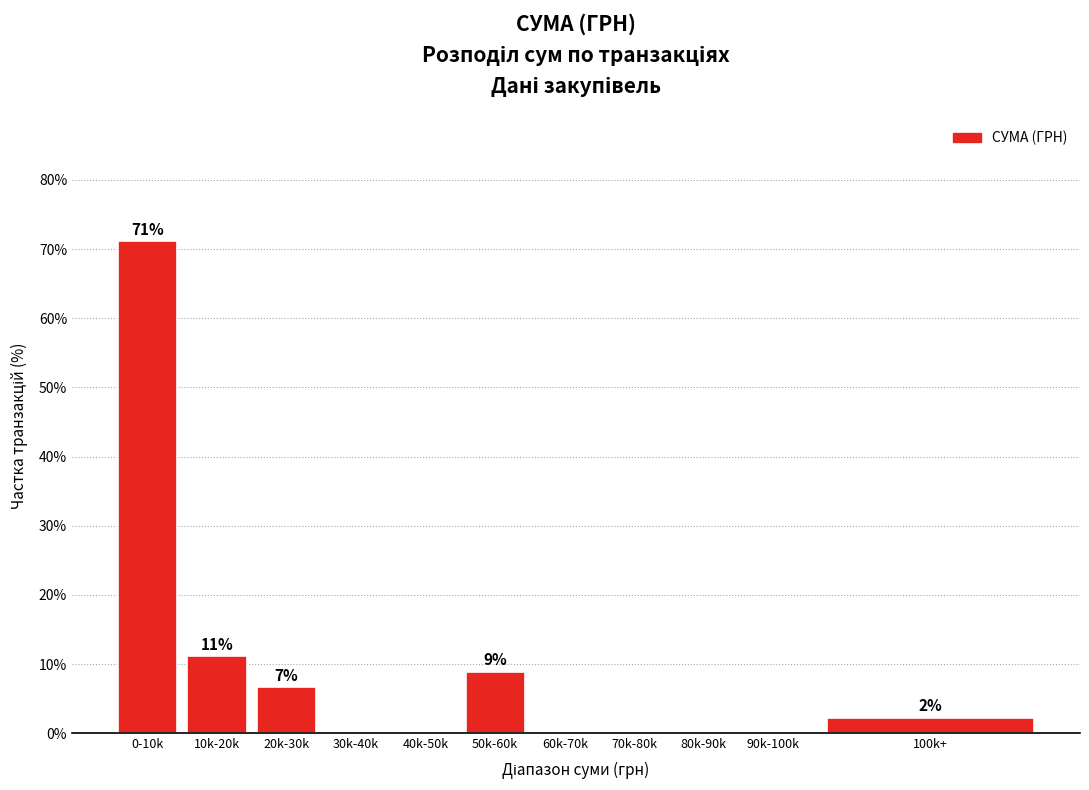

Reading right to left, extract all data points from this chart.

100k+=2.2	90k-100k=0.0	80k-90k=0.0	70k-80k=0.0	60k-70k=0.0	50k-60k=8.9	40k-50k=0.0	30k-40k=0.0	20k-30k=6.7	10k-20k=11.1	0-10k=71.1